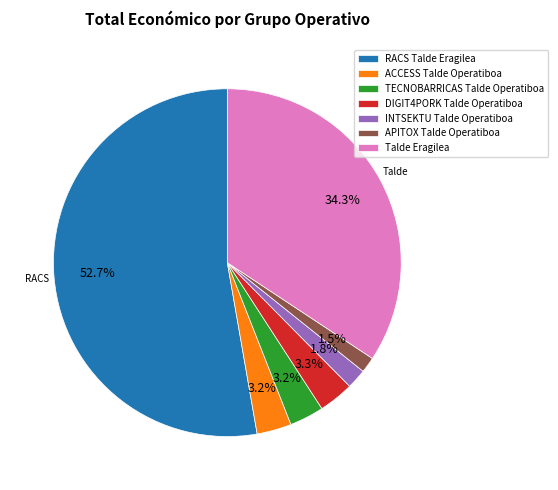

Which category has the biggest portion of the pie?

RACS Talde Eragilea